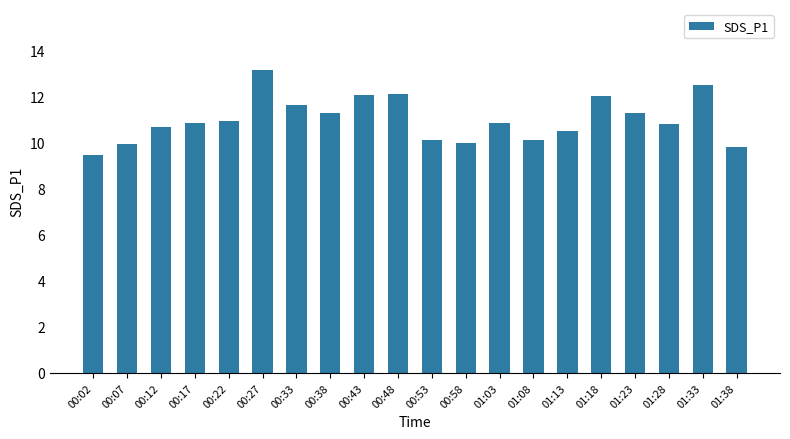

What is the difference between the second highest and second lowest values?

2.7